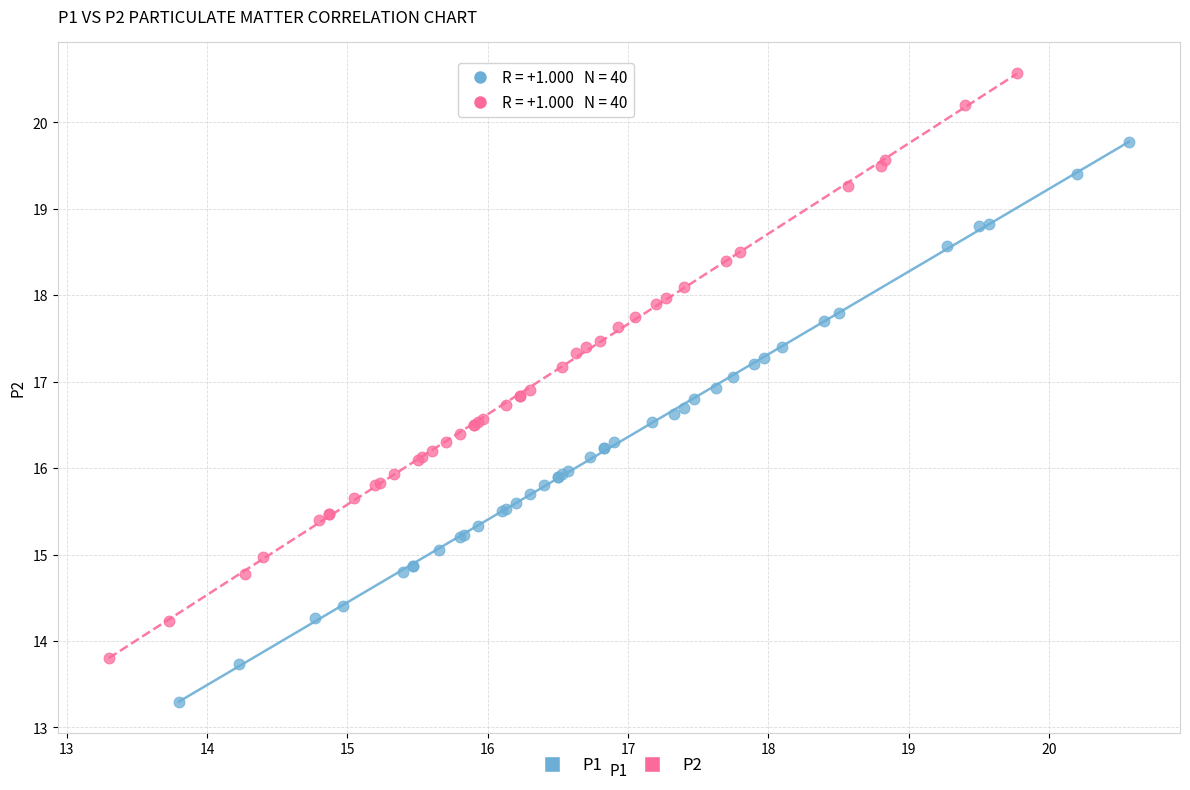

Which series contains the highest Y value?

P2